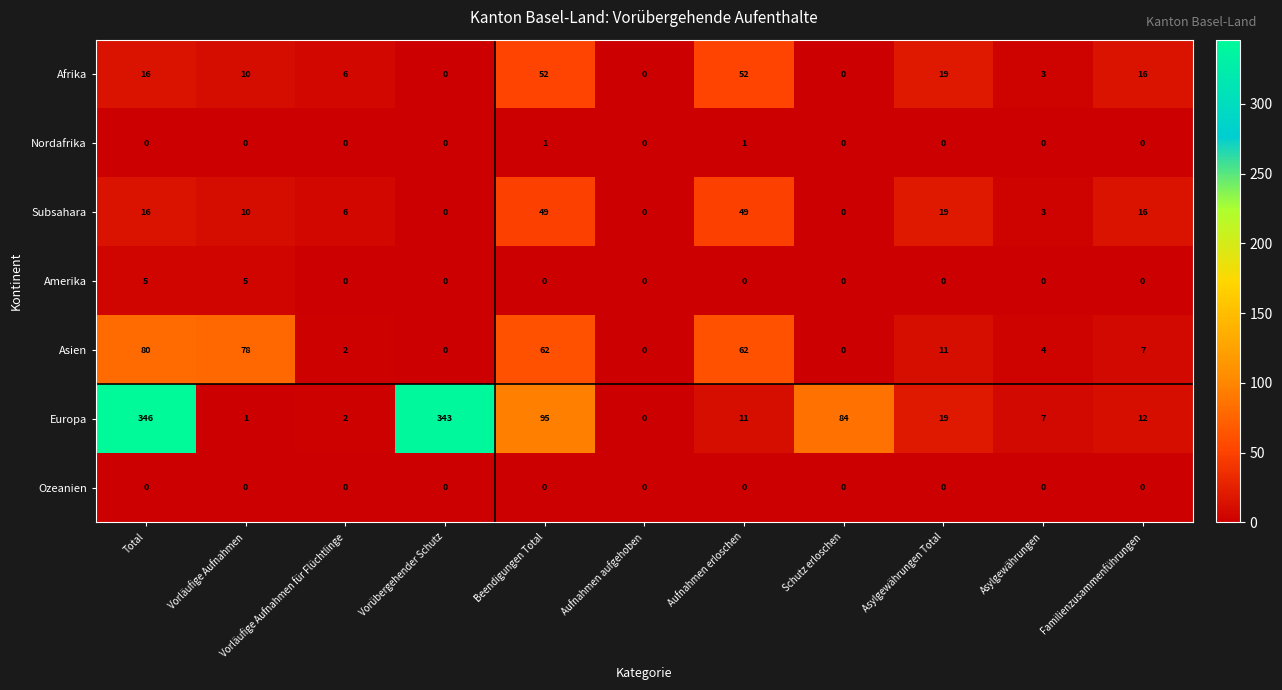

Which series changed the most between Vorübergehender Schutz and Beendigungen Total?

Europa